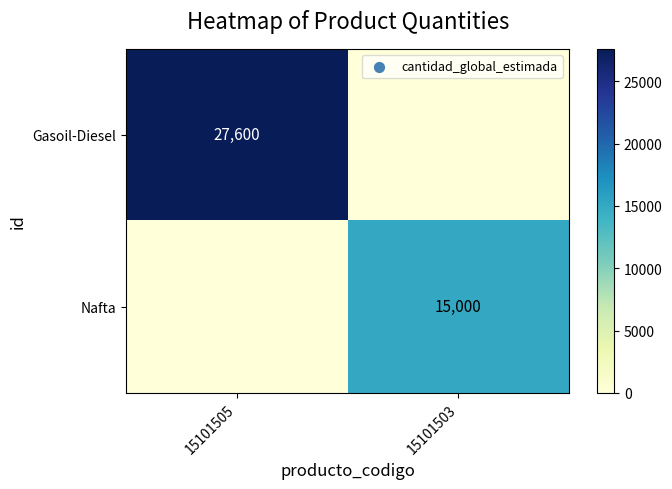

The Gasoil-Diesel series shows 27600 at 15101505. True or false?

True